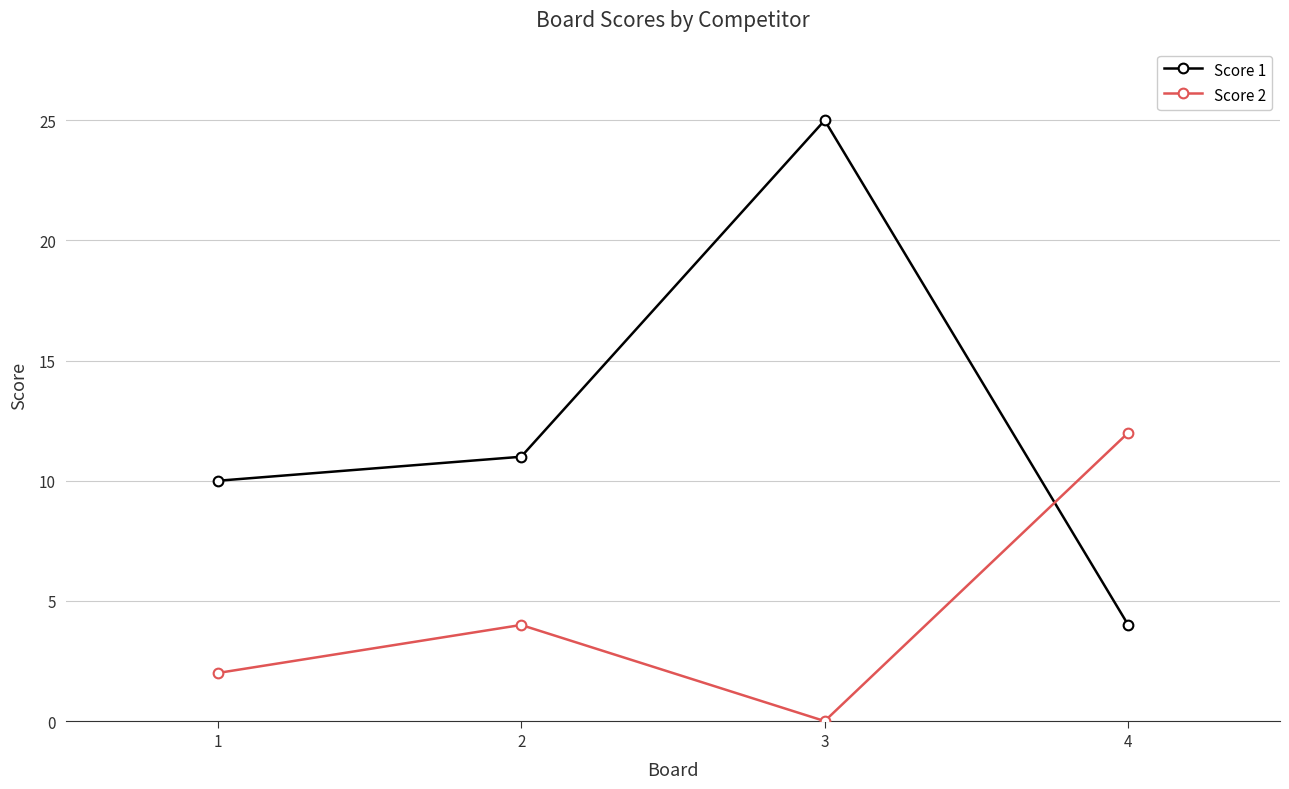

Is it true that Score 2 equals 12 at 4?

True